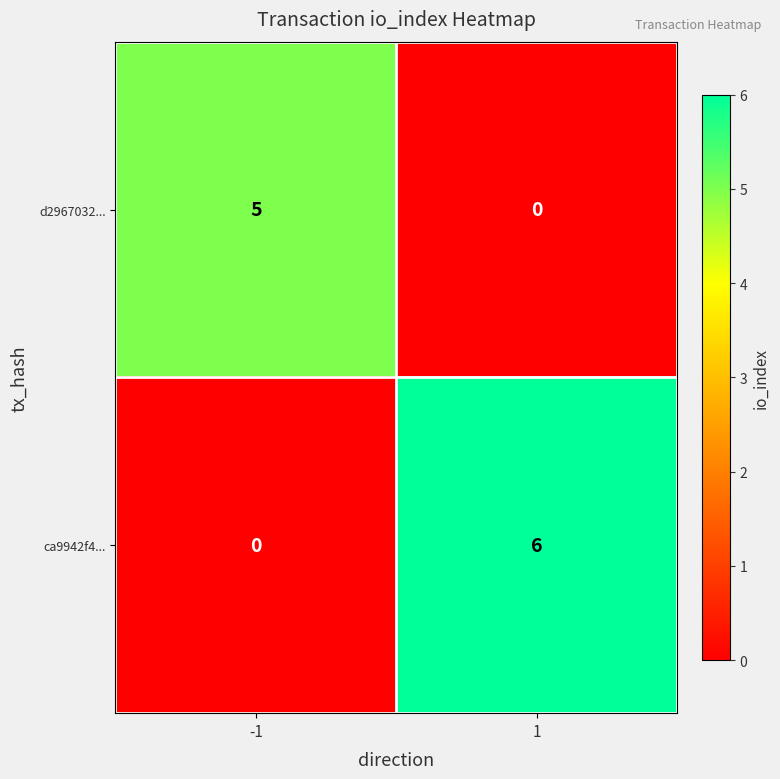

Which series changed the most between -1 and 1?

ca9942f4...